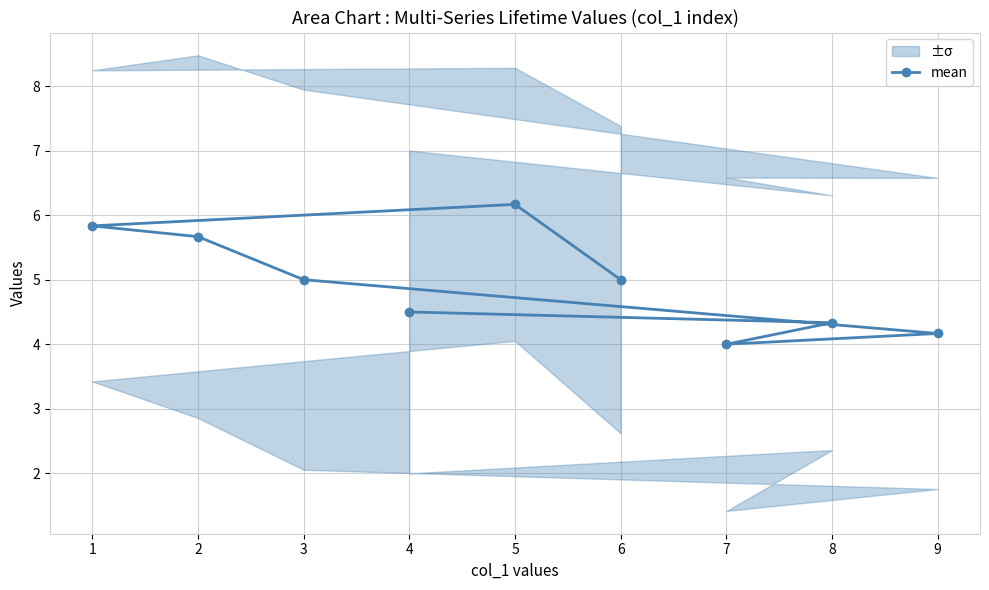

What is the average value?

5.0